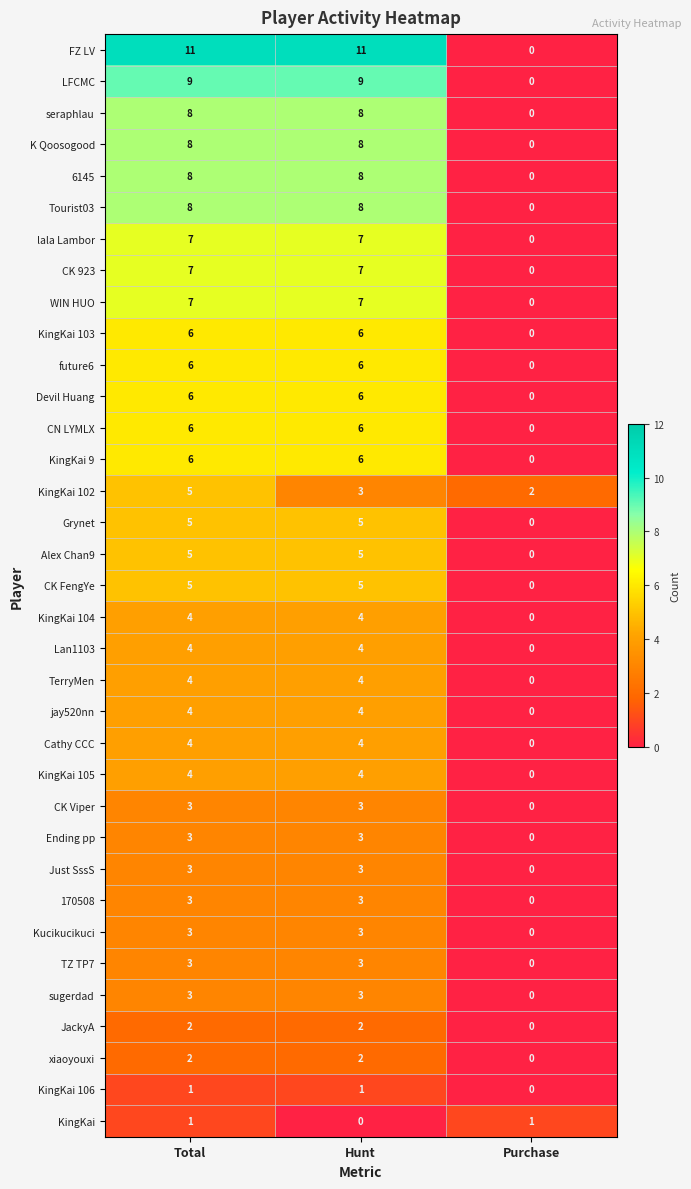

What is the sum of the FZ LV values at Total and Purchase?

11